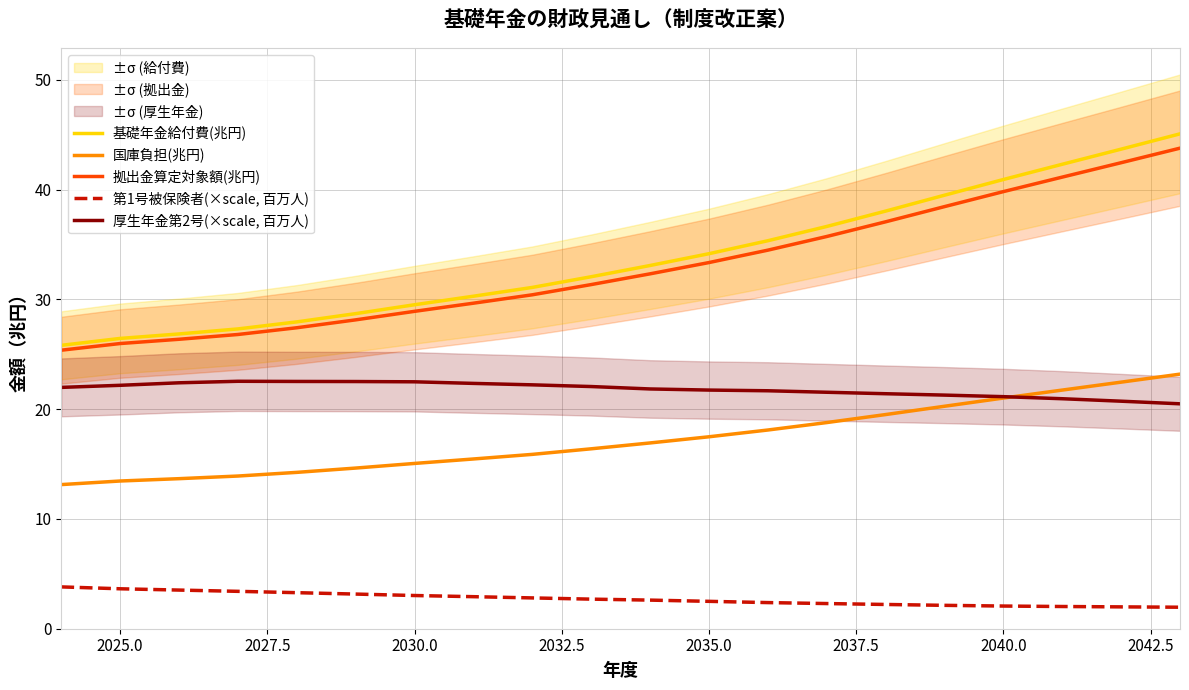

What is the maximum value for 厚生年金第2号(×scale, 百万人)?

22.5